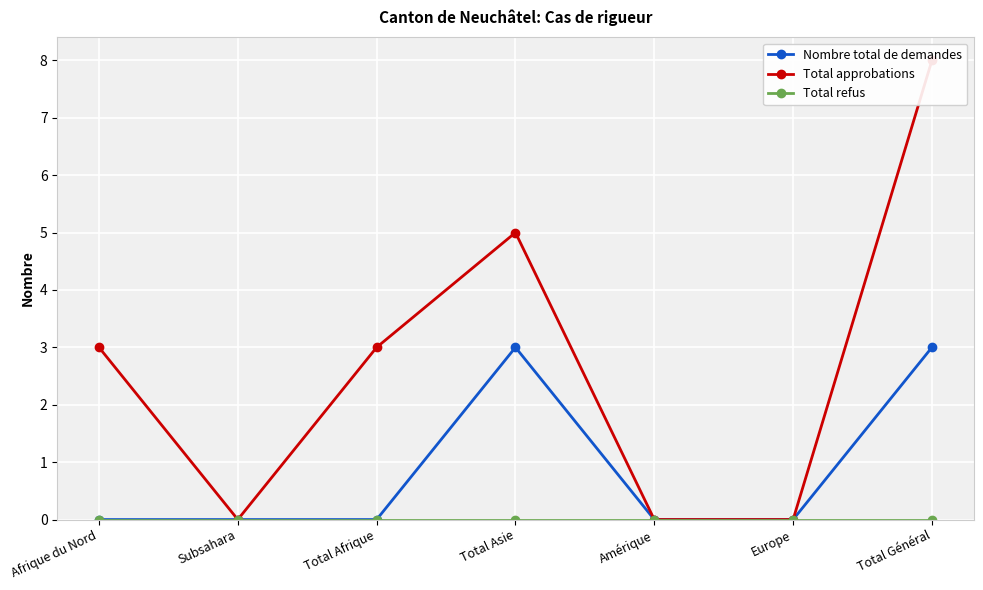

What is the greatest value displayed?

8